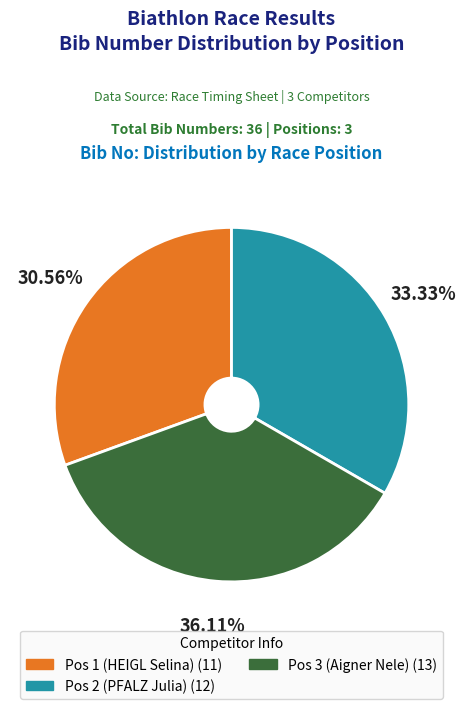

Which slice is the smallest?

Pos 1 (HEIGL Selina)